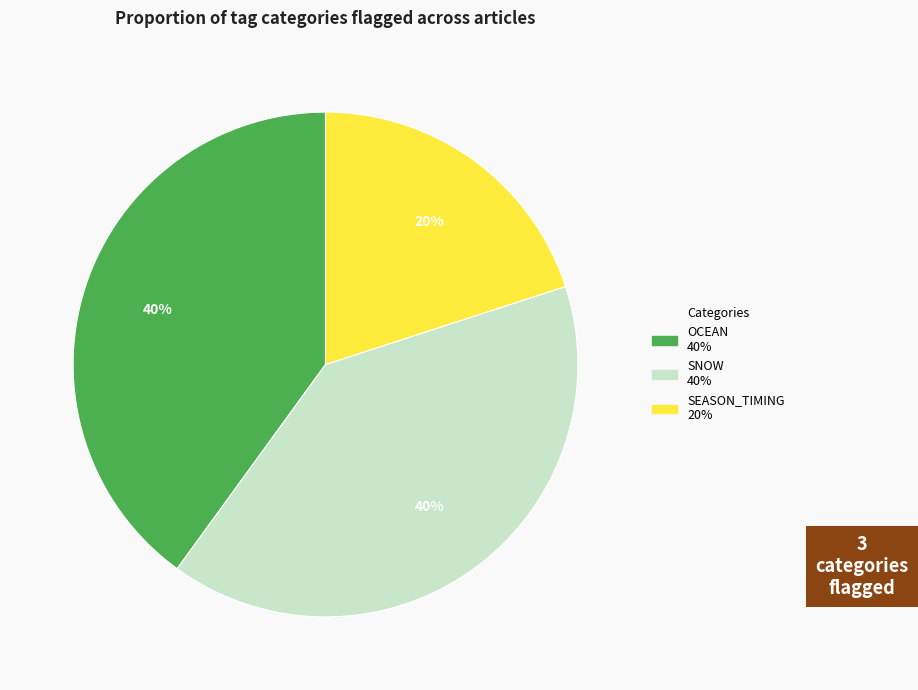

To the nearest percent, what is the difference between the largest and smallest slice percentages?

20%